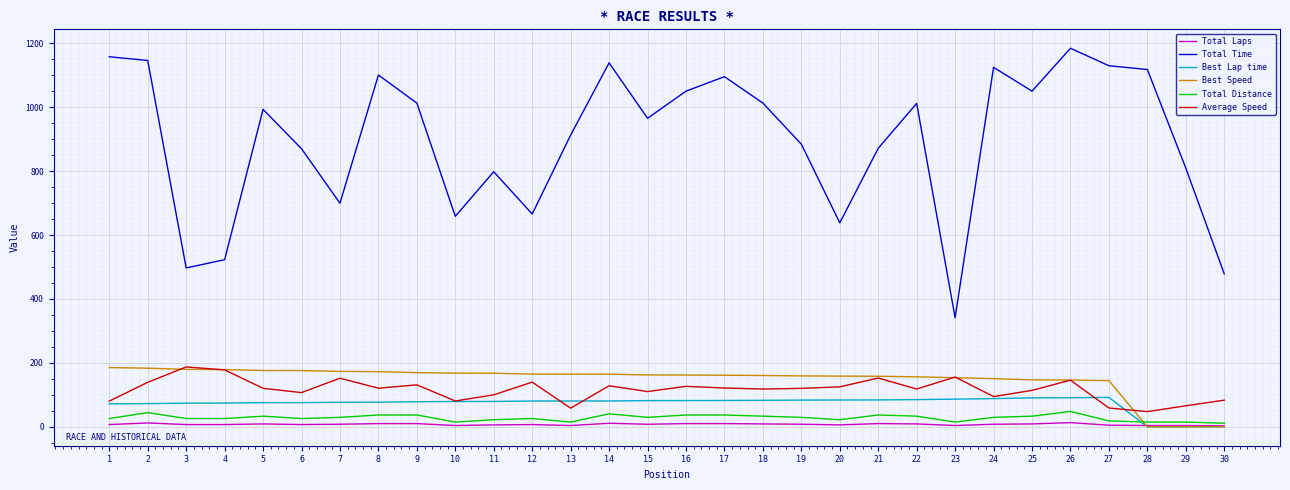

What is the maximum value shown in the chart?

1184.7